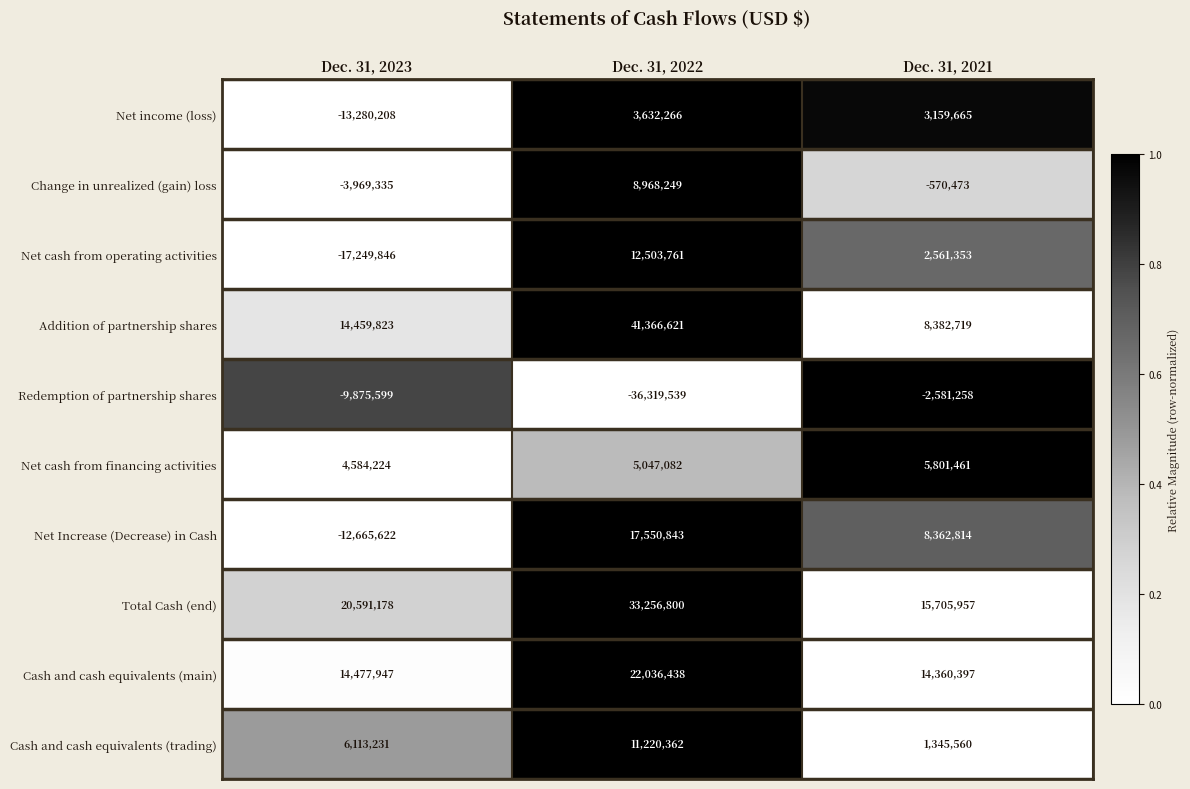

Count the number of categories in the chart.

3